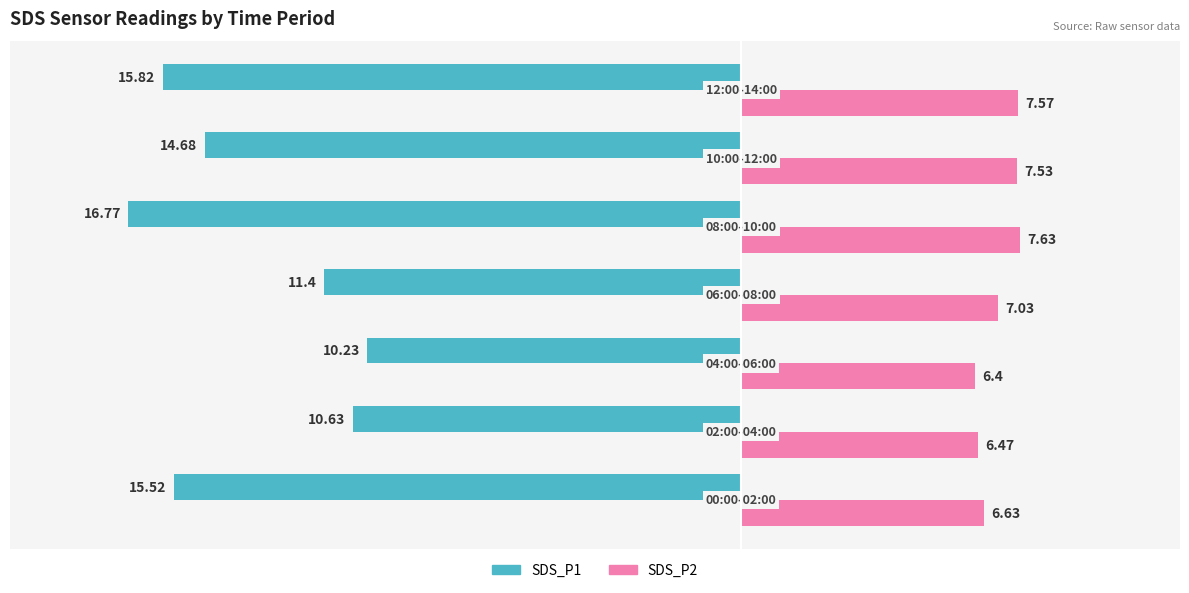

List the series in order of their overall mean, lowest first.

SDS_P1, SDS_P2